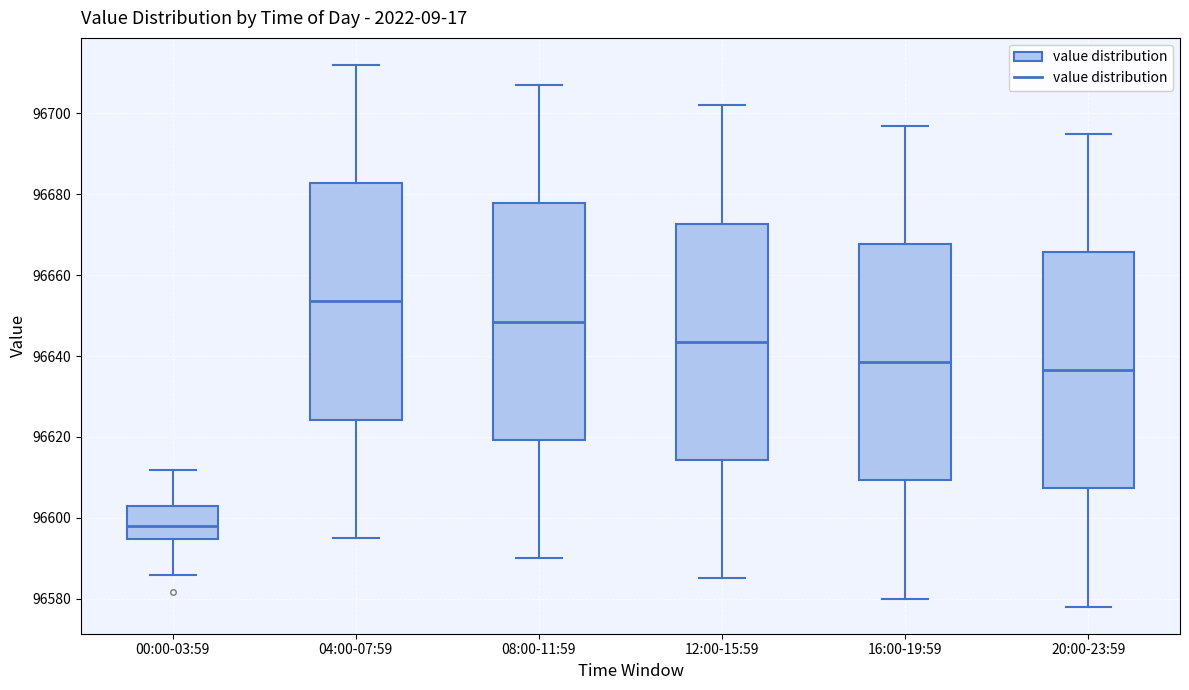

Reading left to right, transcribe this box plot: for each box, give where its median line is, the range the box spans, and where its two whiskers end, as read against the y-axis. The values are not printed on the chart, so give them approximately, as read against the axis.

00:00-03:59: median 96598, box 96594 to 96602, whiskers 96586 to 96612
04:00-07:59: median 96654, box 96624 to 96682, whiskers 96596 to 96712
08:00-11:59: median 96648, box 96620 to 96678, whiskers 96590 to 96708
12:00-15:59: median 96644, box 96614 to 96672, whiskers 96586 to 96702
16:00-19:59: median 96638, box 96610 to 96668, whiskers 96580 to 96698
20:00-23:59: median 96636, box 96608 to 96666, whiskers 96578 to 96696